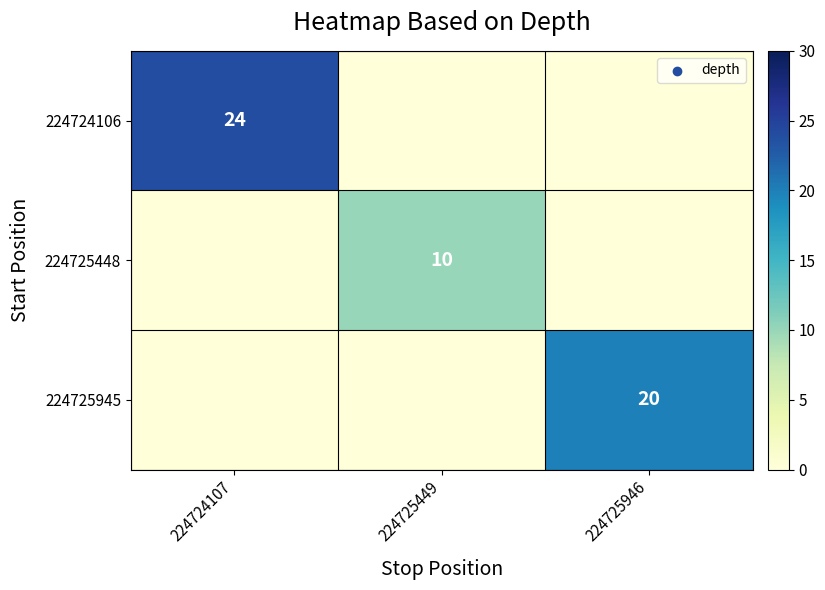

True or false: 224724106 has a value of 24 at 224724107.

True